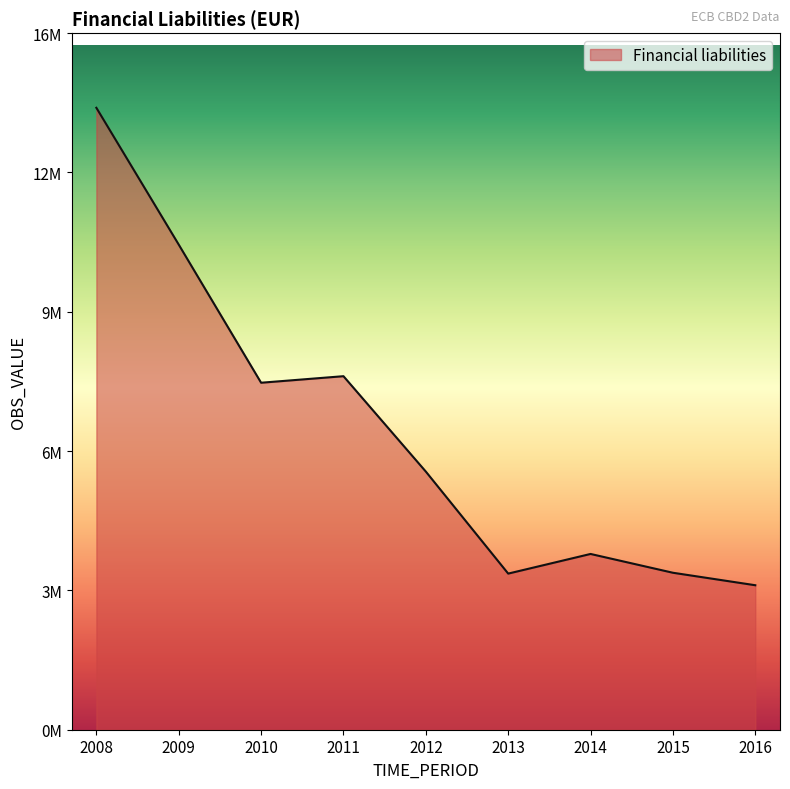

What is the average value?

6935394.8